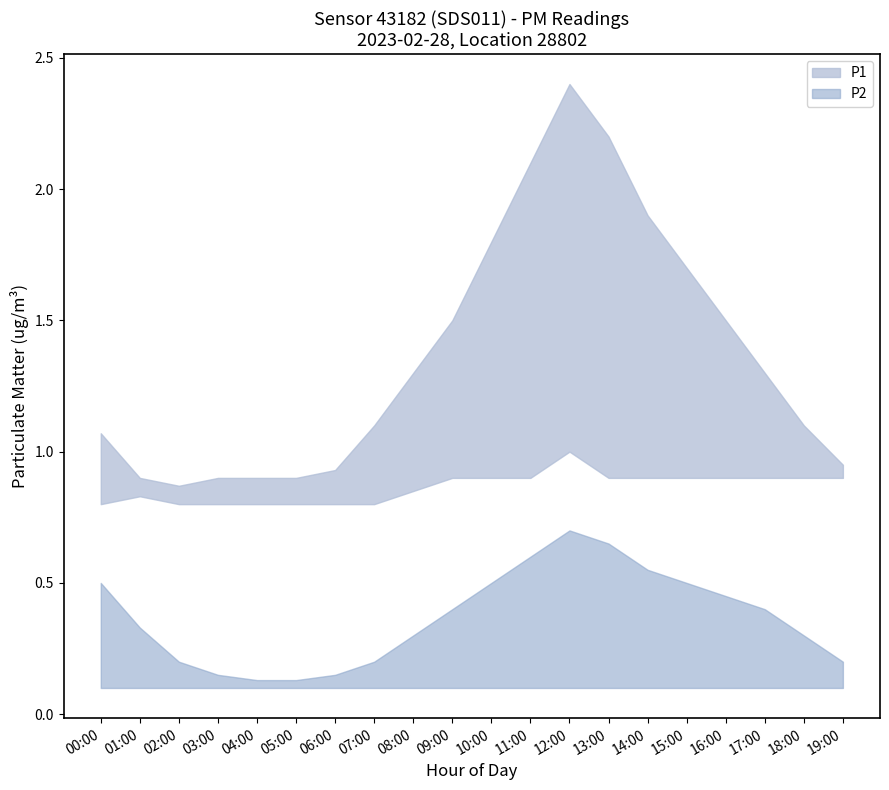

True or false: P2 and P1 cross at least once.

False